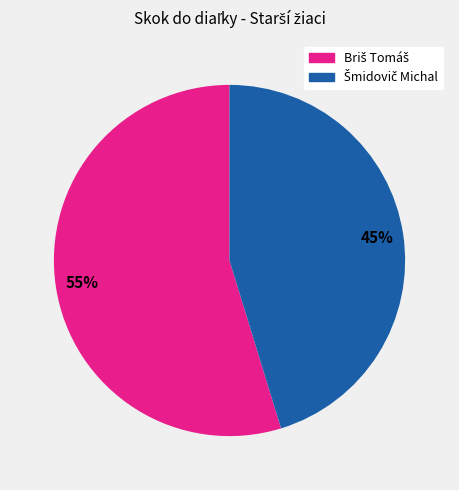

Does any single category account for the majority?

Yes